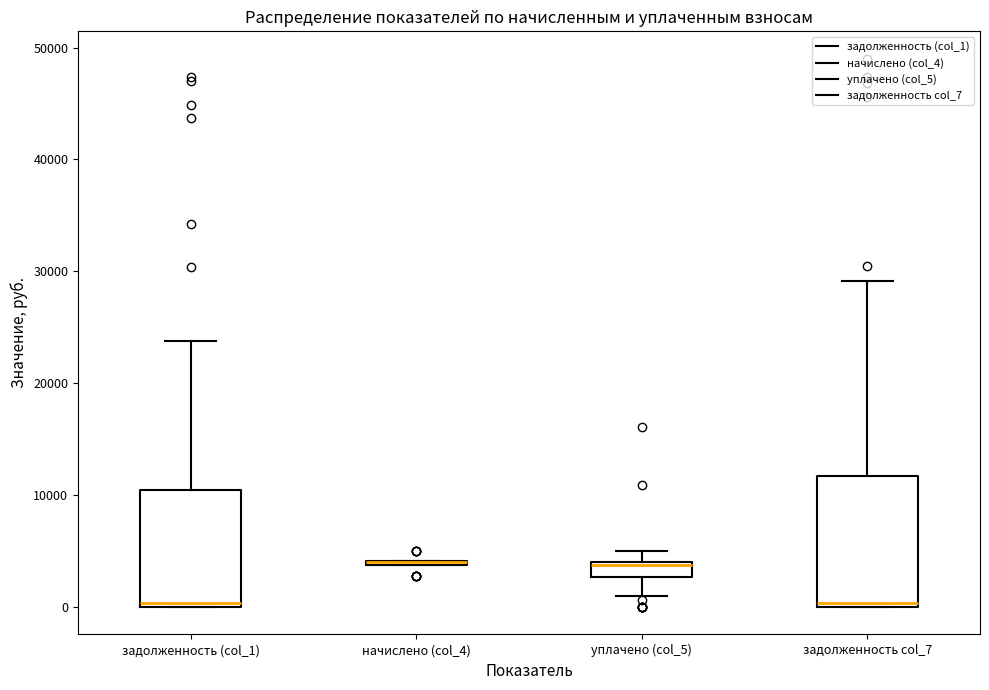

Comparing the boxes themselves (not the whiskers), which one is the tallest?

задолженность col_7